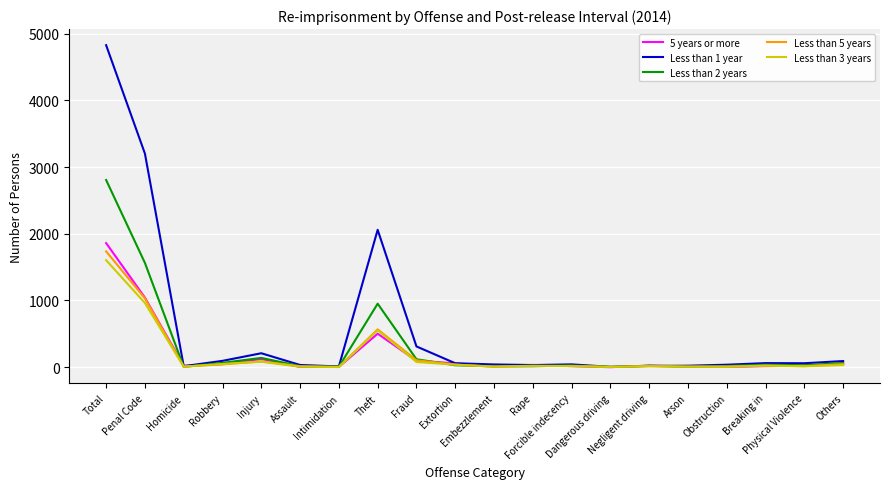

At which category does Less than 1 year reach its first local peak?

Injury